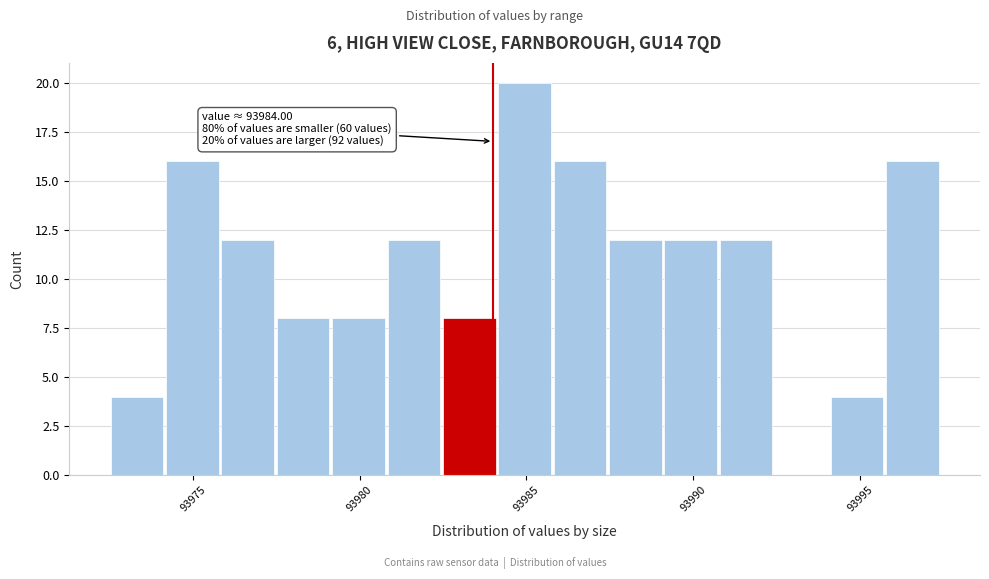

Read against the x-axis, roughly where is the centre of the tallest bar?

93985.0